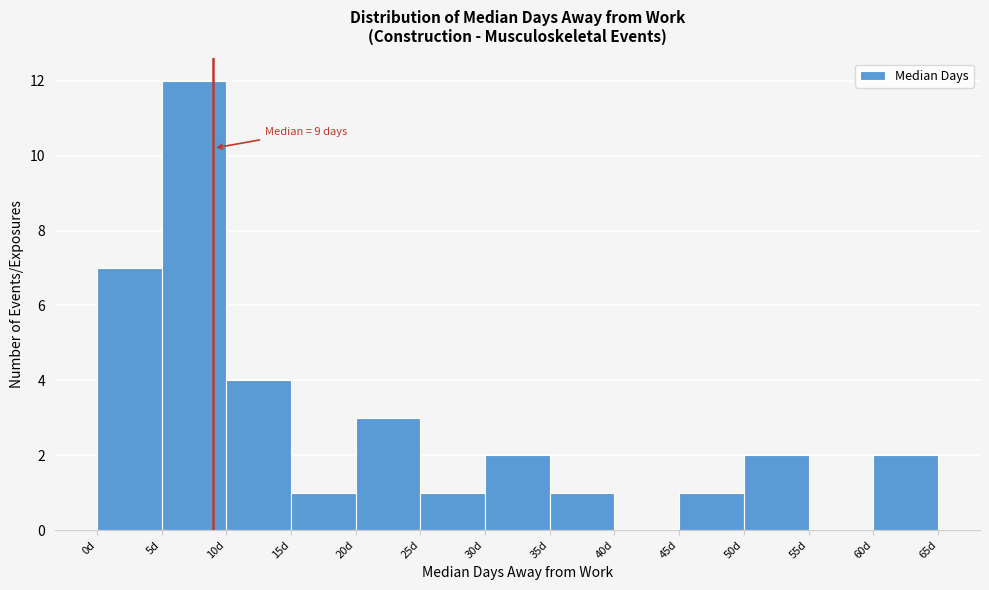

Which range on the x-axis has the tallest bar?

5 to 10